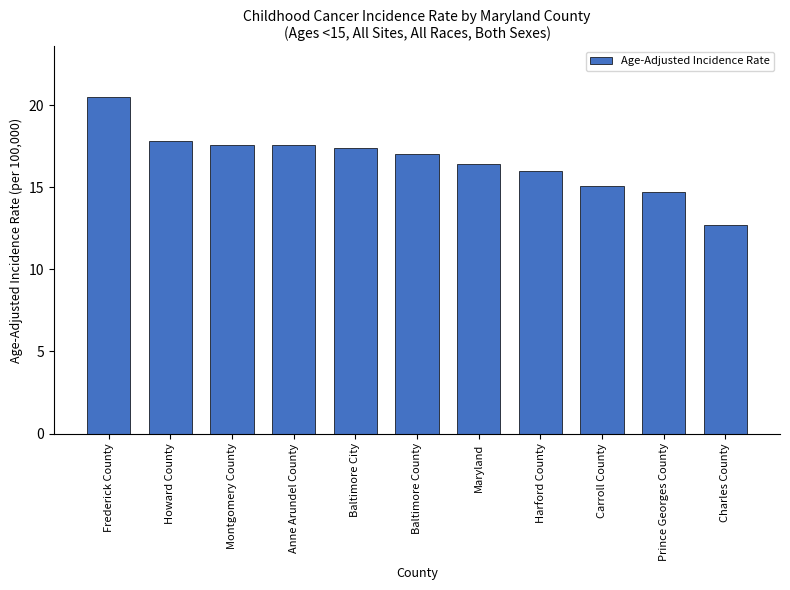

At which category does the chart reach its minimum across all series?

Charles County